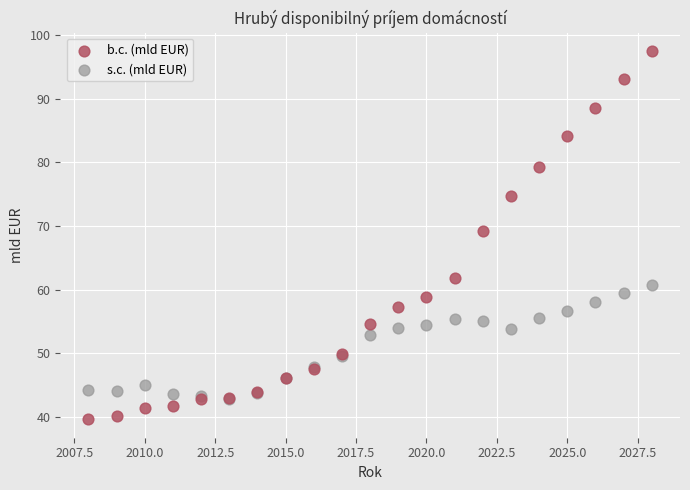

In the b.c. (mld EUR) series, what Y value is closest to 68?

69.2